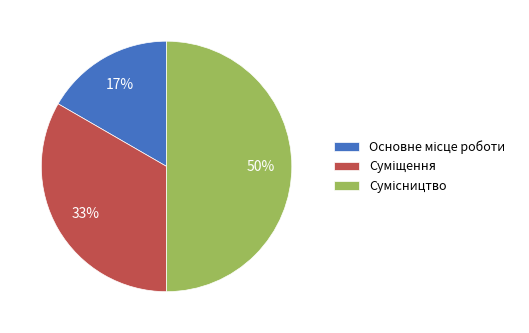

To the nearest percent, what is the average slice percentage?

33%